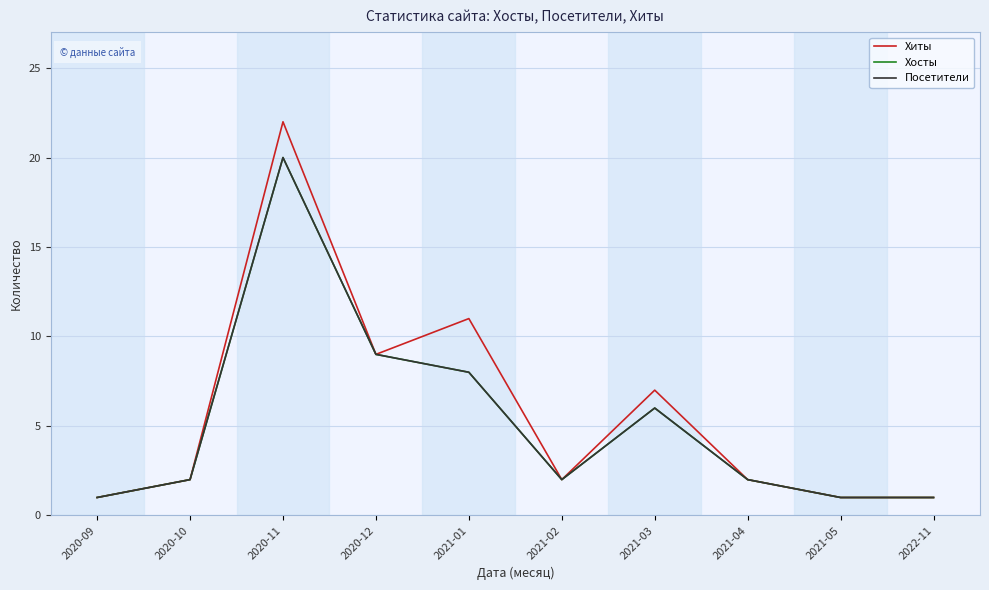

Does the chart display data point markers on the line(s)?

No